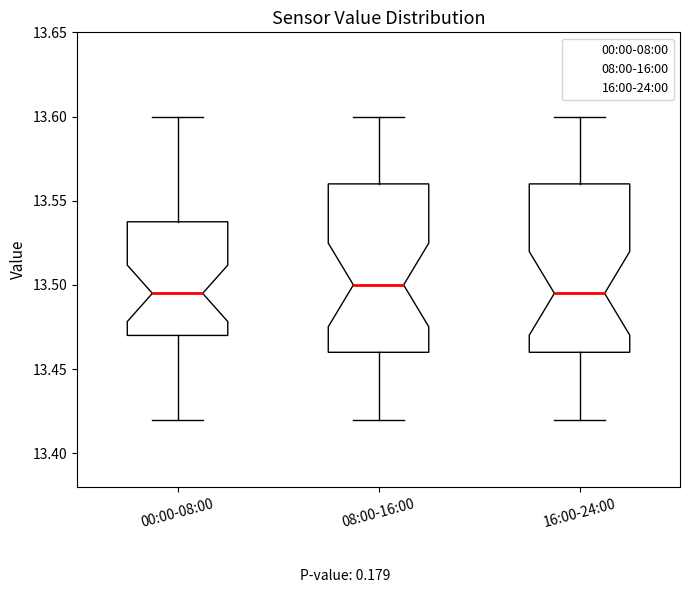

Reading left to right, read every box against the y-axis: the position of its median line, the range the box covers, and the ends of its whiskers. The values are not printed on the chart, so give them approximately, as read against the axis.

00:00-08:00: median 13.495, box 13.470 to 13.540, whiskers 13.420 to 13.600
08:00-16:00: median 13.500, box 13.460 to 13.560, whiskers 13.420 to 13.600
16:00-24:00: median 13.495, box 13.460 to 13.560, whiskers 13.420 to 13.600